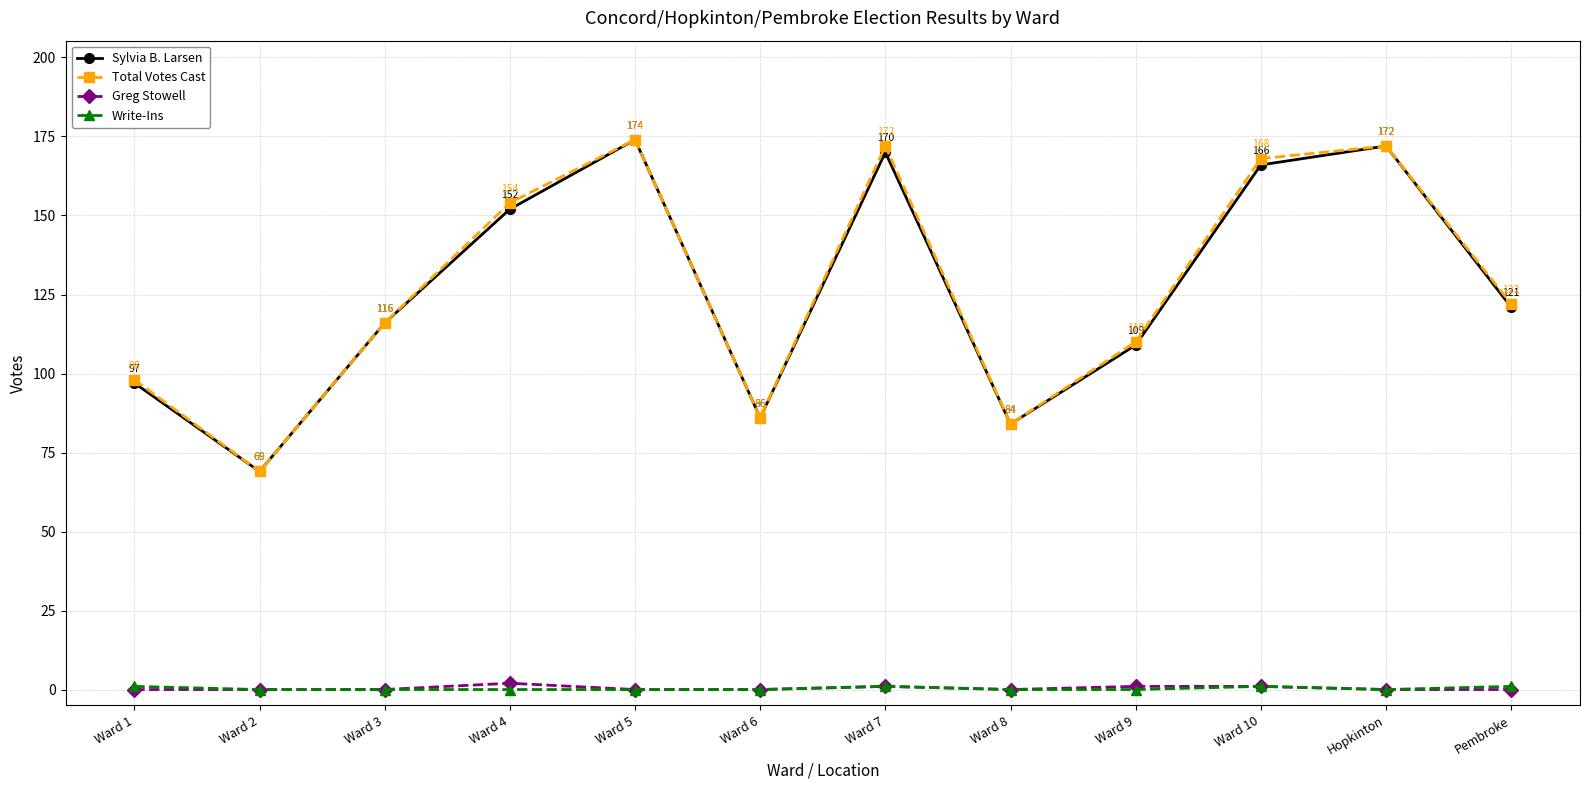

Between Ward 7 and Ward 9, which series saw the biggest shift?

Total Votes Cast